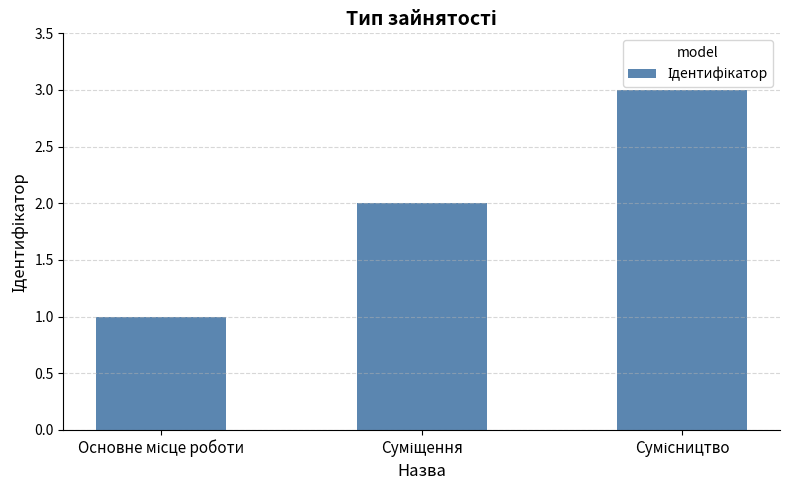

What is the value of the 2nd bar from the left?

2